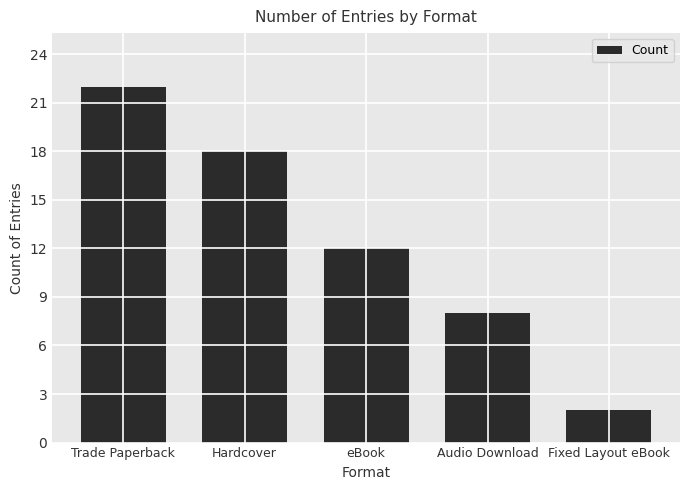

What is the average value?

12